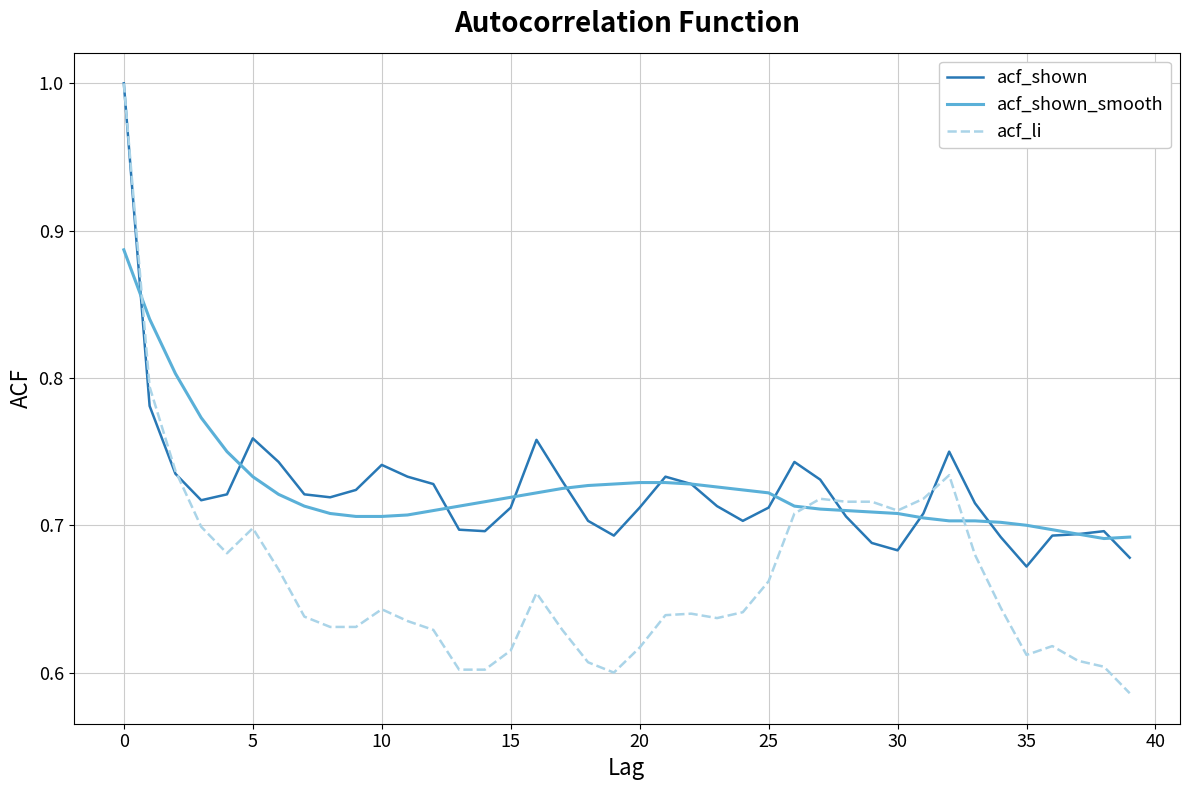

How many distinct data groups are displayed?

3